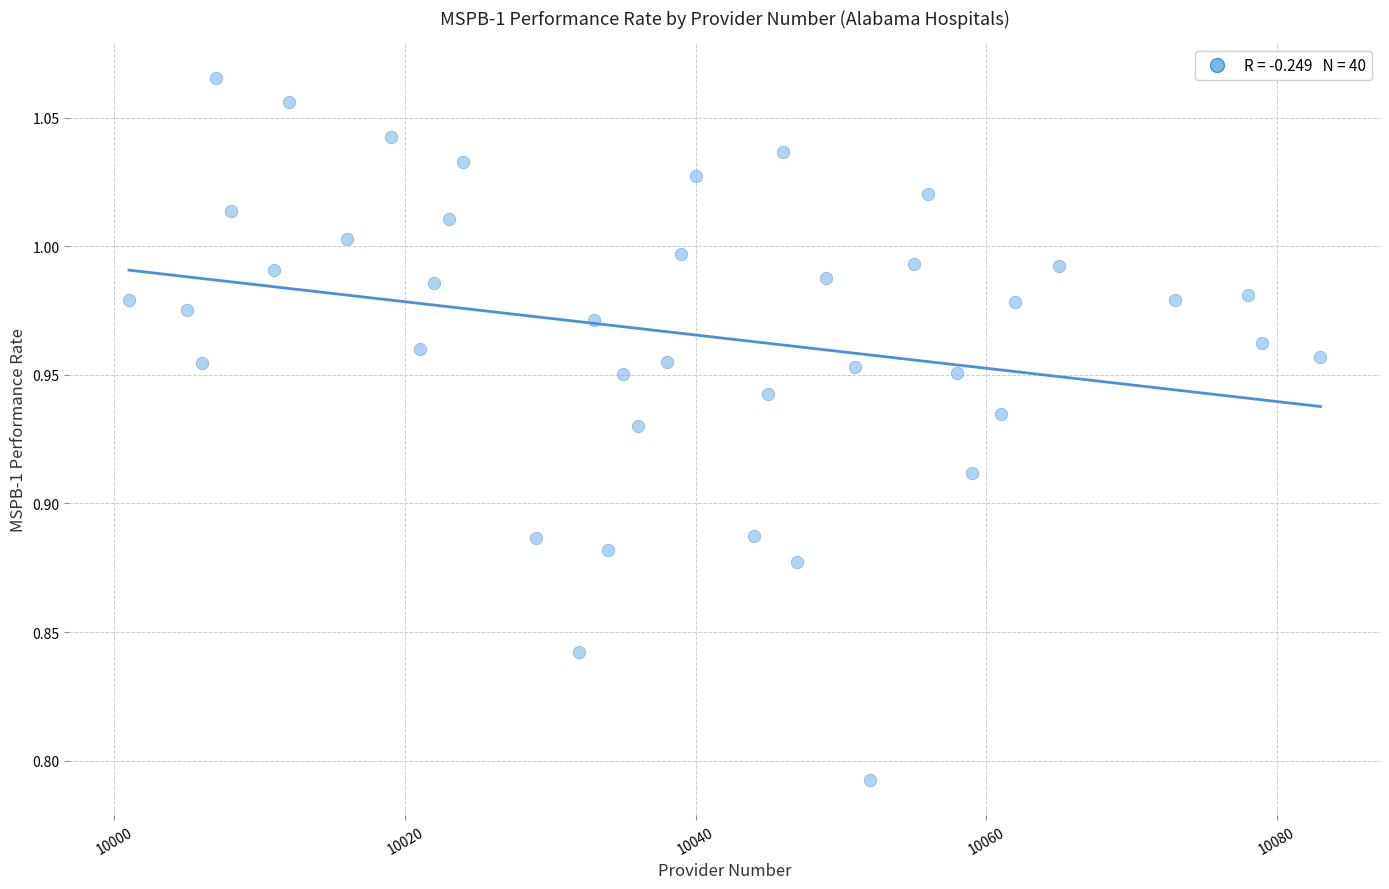

What is the range of X values (max minus min)?

82.0